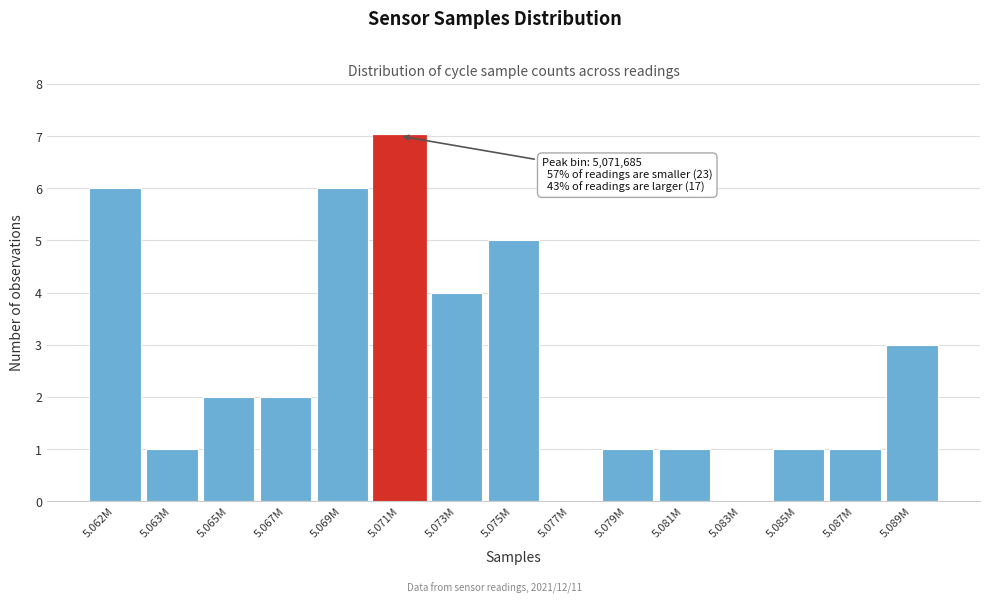

Reading left to right, list all the values displayed in this chart.

5.062M=6	5.063M=1	5.065M=2	5.067M=2	5.069M=6	5.071M=7	5.073M=4	5.075M=5	5.077M=0	5.079M=1	5.081M=1	5.083M=0	5.085M=1	5.087M=1	5.089M=3